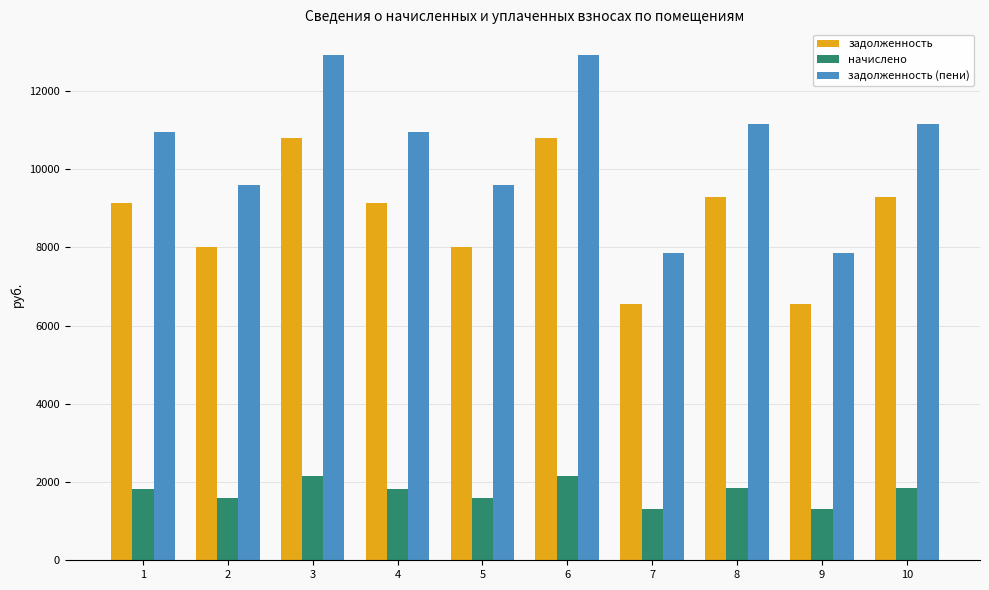

What is the maximum value for задолженность (пени)?

12928.9